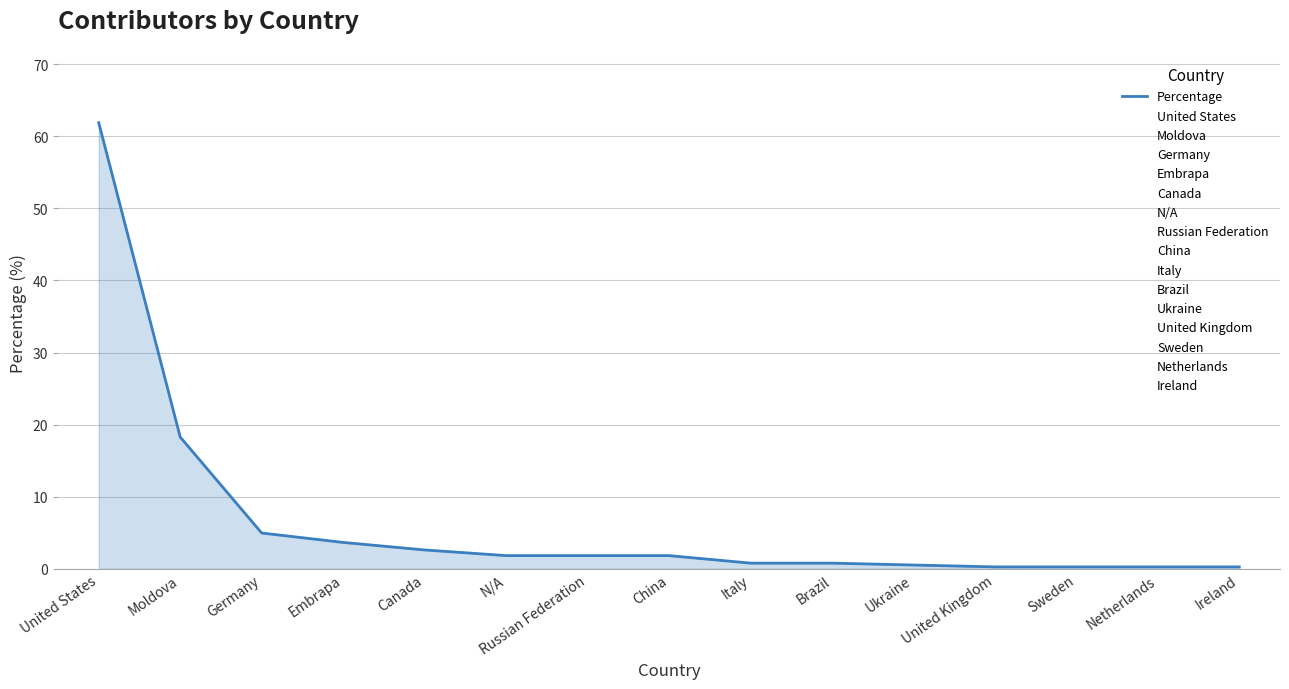

What is the maximum value shown in the chart?

61.9